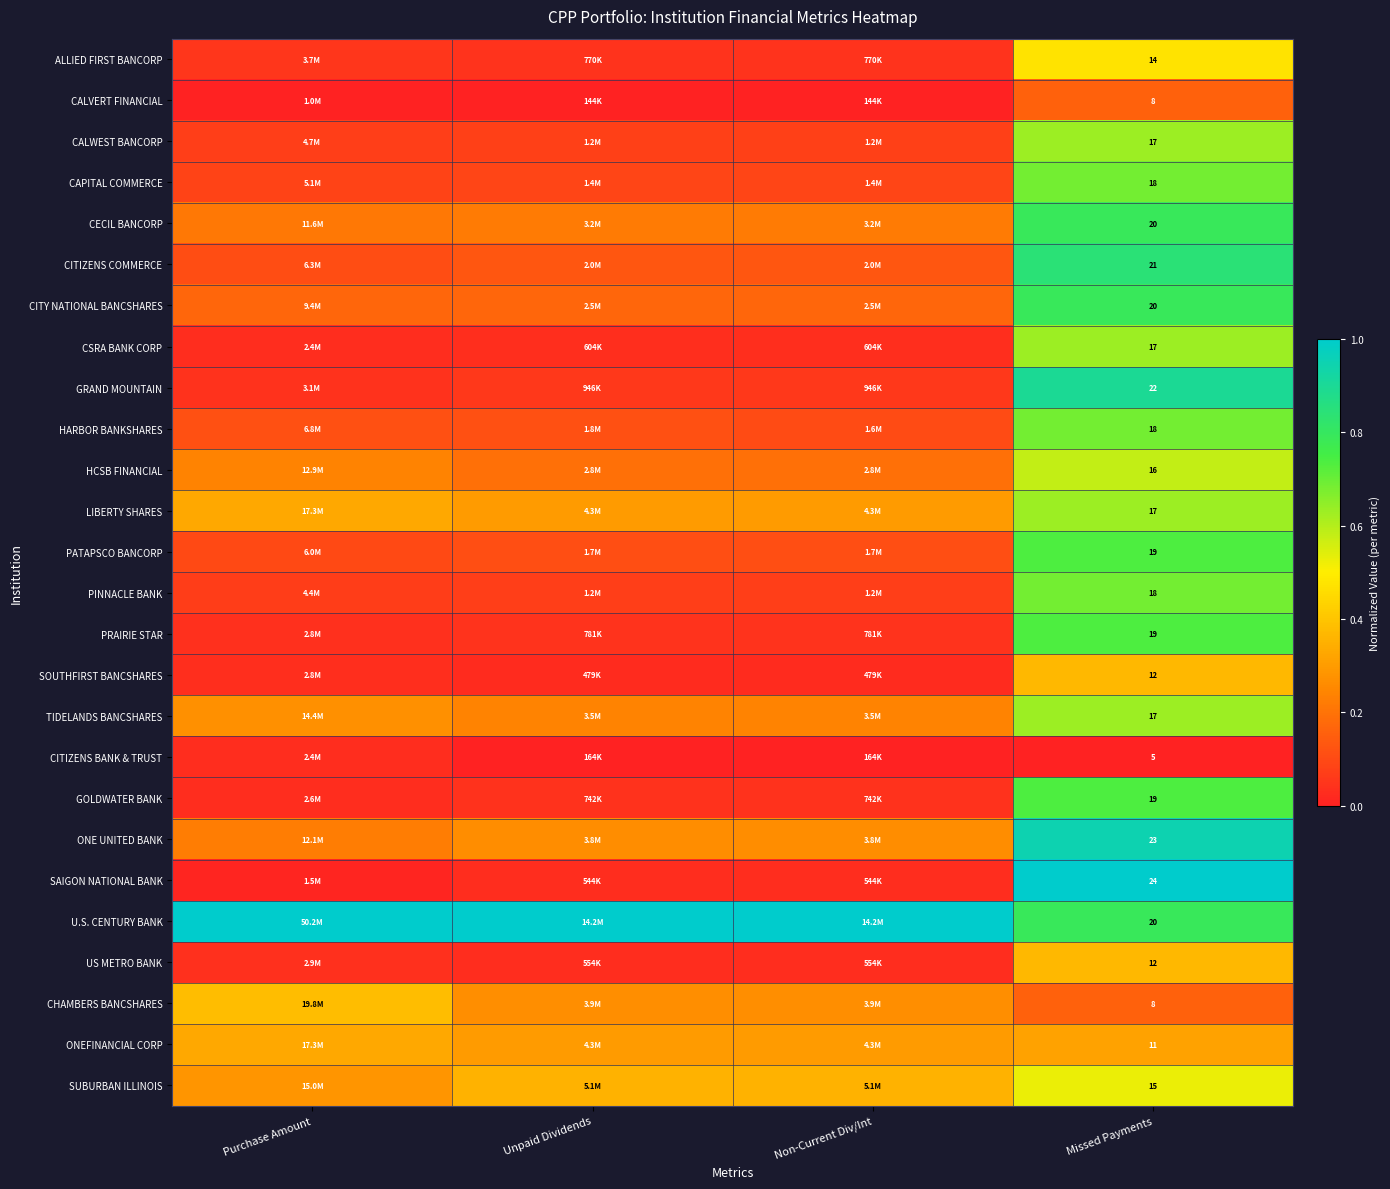

At which category is the sum across all series the highest?

Missed Payments